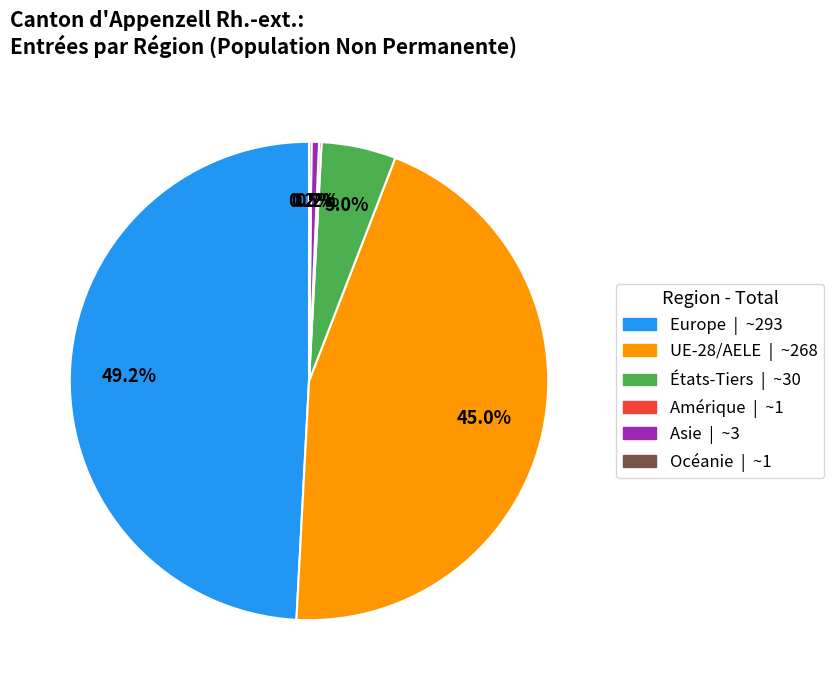

Is there a majority slice in this chart?

No